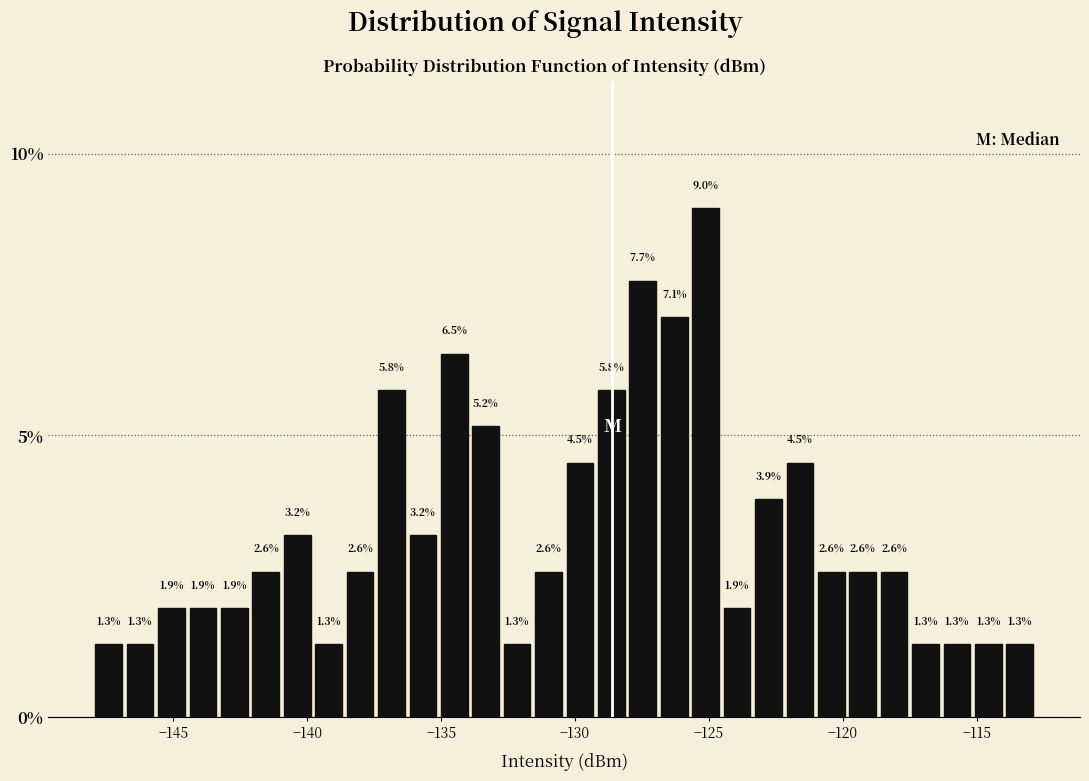

Read against the x-axis, roughly where is the centre of the tallest bar?

-125.0